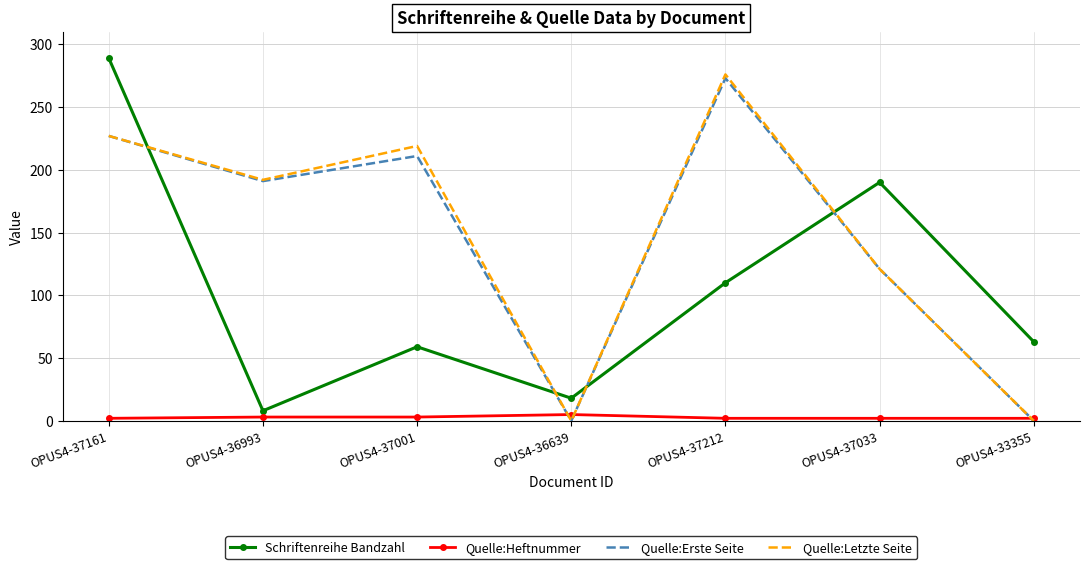

What are all the series names shown in the legend?

Schriftenreihe Bandzahl, Quelle:Heftnummer, Quelle:Erste Seite, Quelle:Letzte Seite